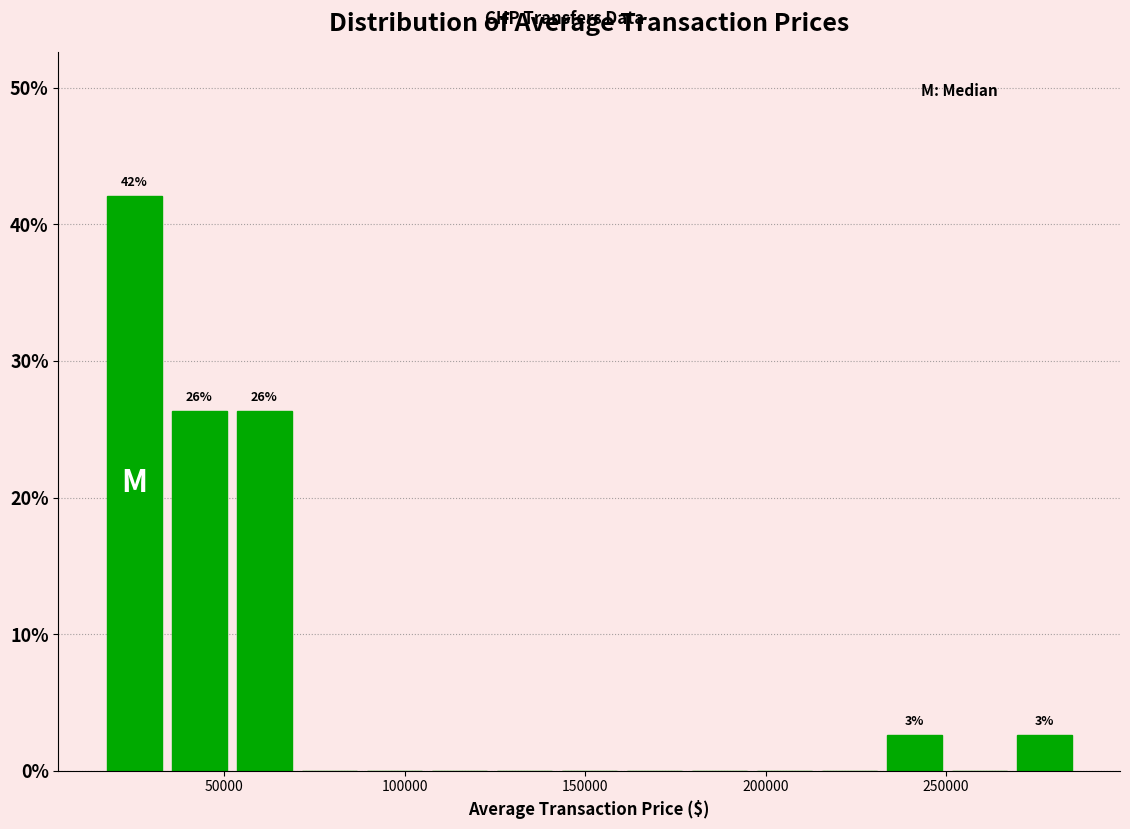

Read against the x-axis, roughly where is the centre of the tallest bar?

25000